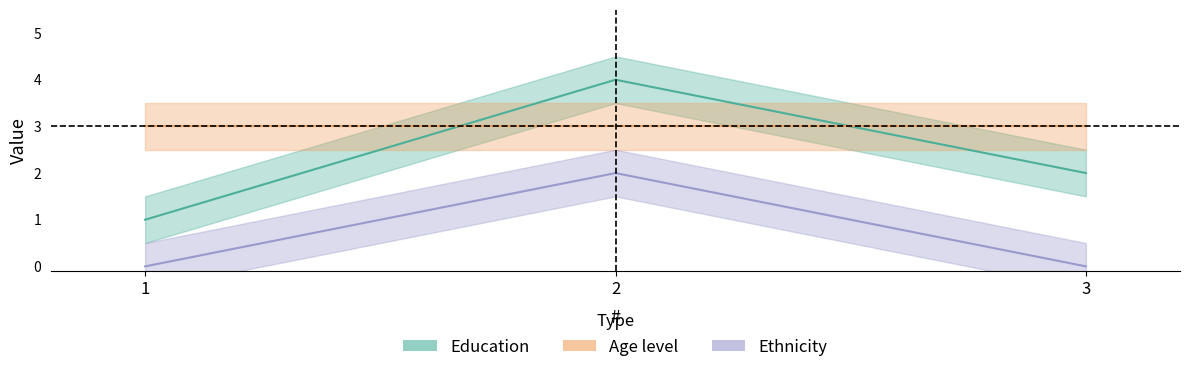

At how many categories does at least one series exceed 3?

1